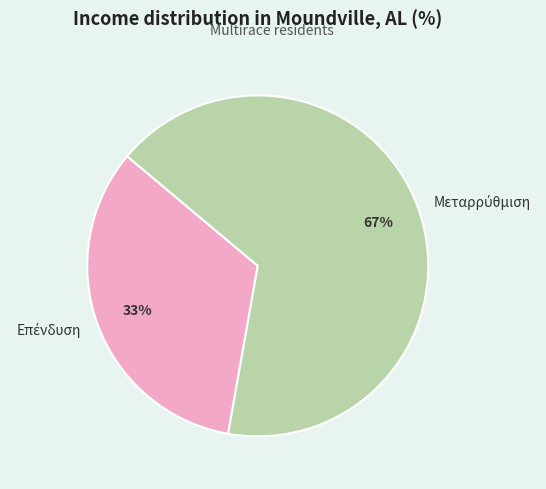

Is there any slice that represents more than half of the pie?

Yes